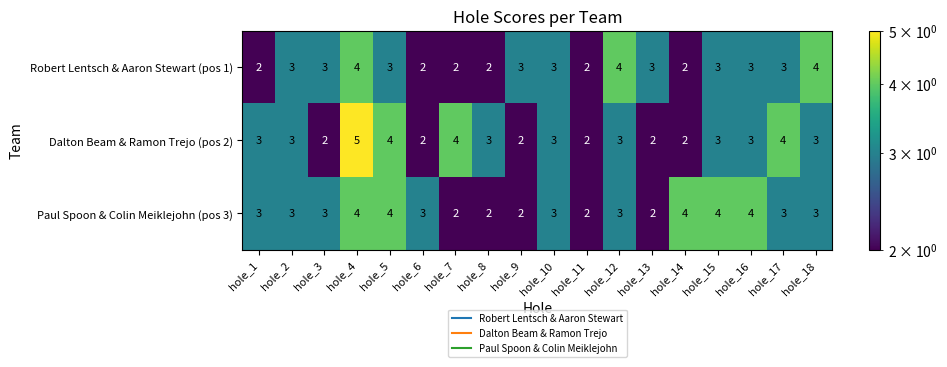

The Paul Spoon & Colin Meiklejohn (pos 3) series shows 3 at hole_18. True or false?

True